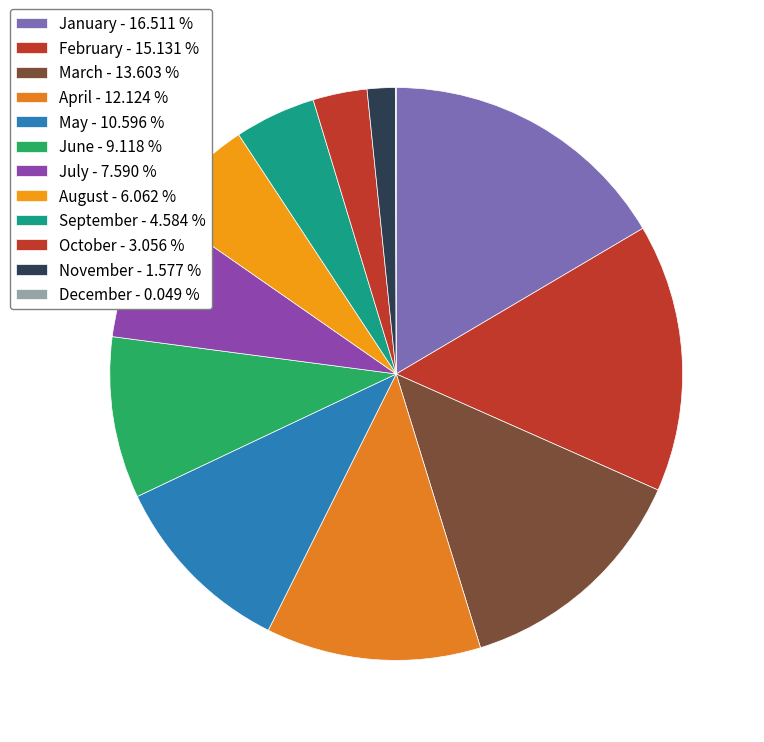

Is there a majority slice in this chart?

No